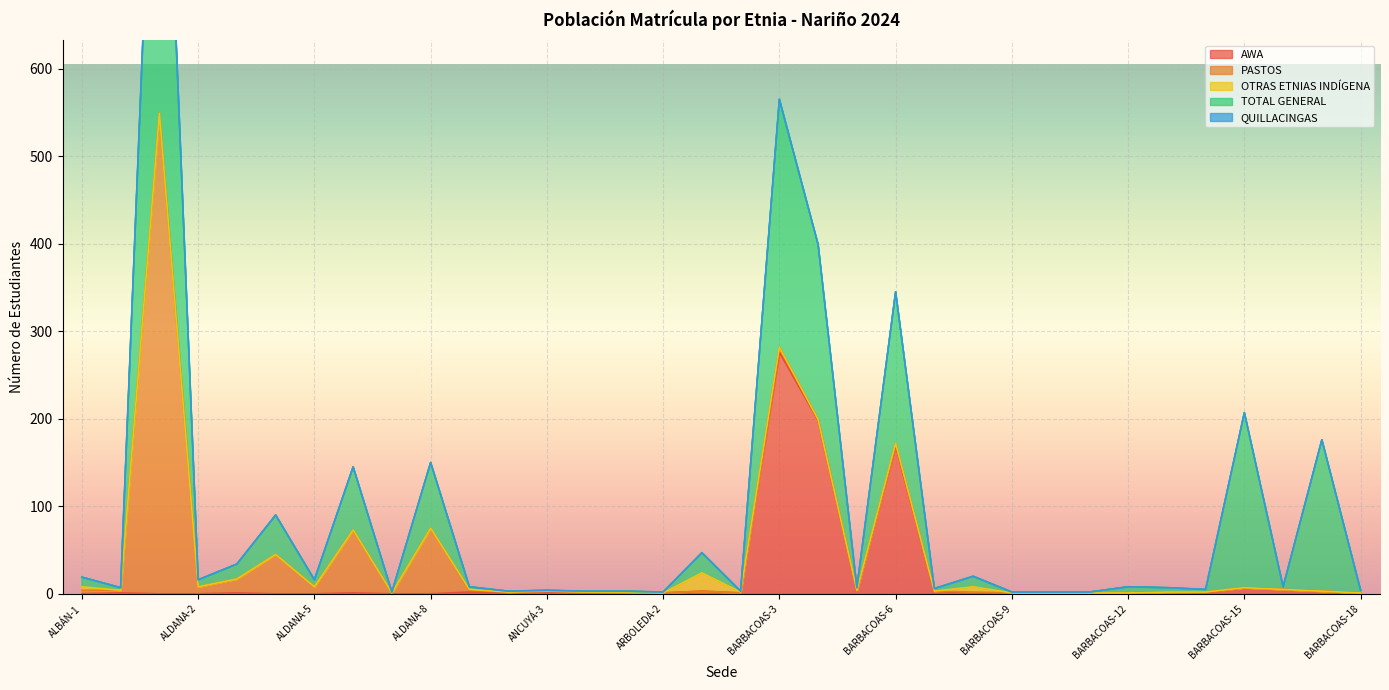

Which label corresponds to the smallest value in the chart?

ALBÁN-1